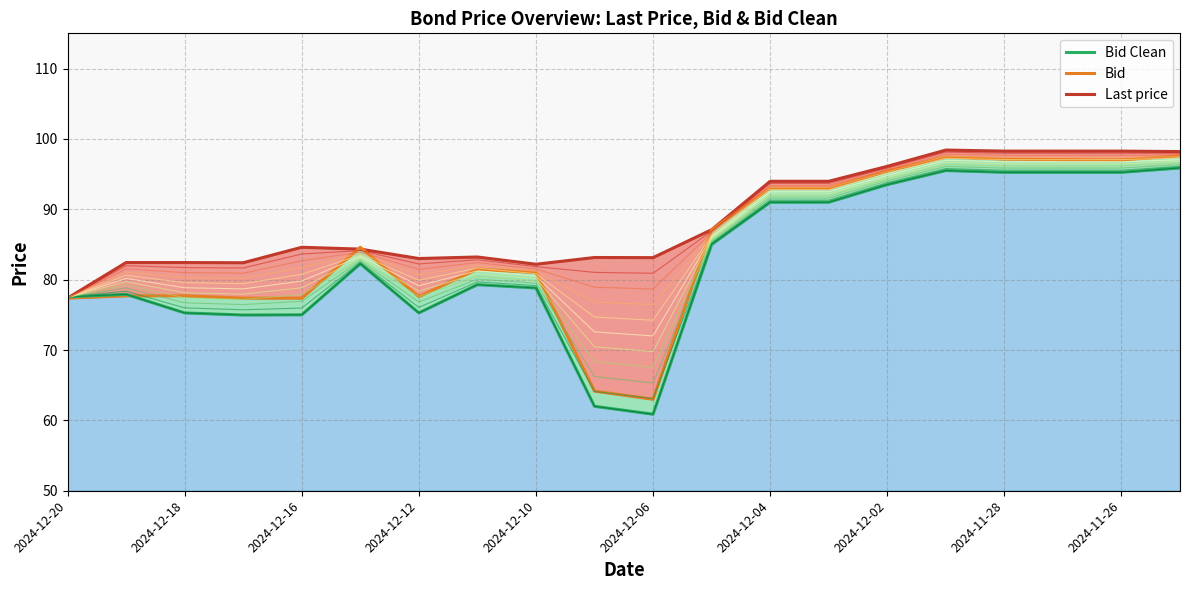

List the series in order of their overall mean, lowest first.

Bid Clean, Bid, Last price